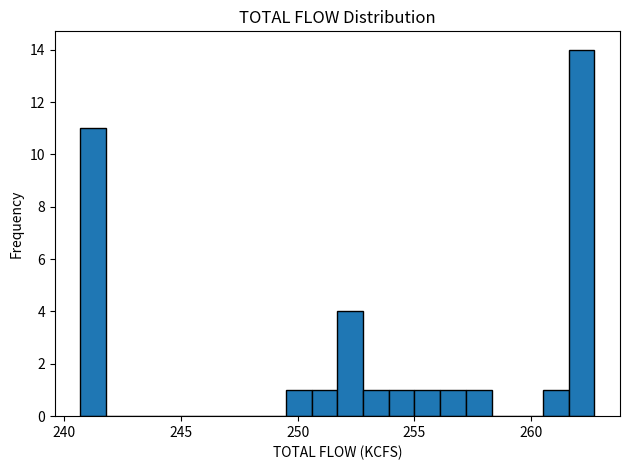

Read against the x-axis, roughly where is the centre of the tallest bar?

262.0